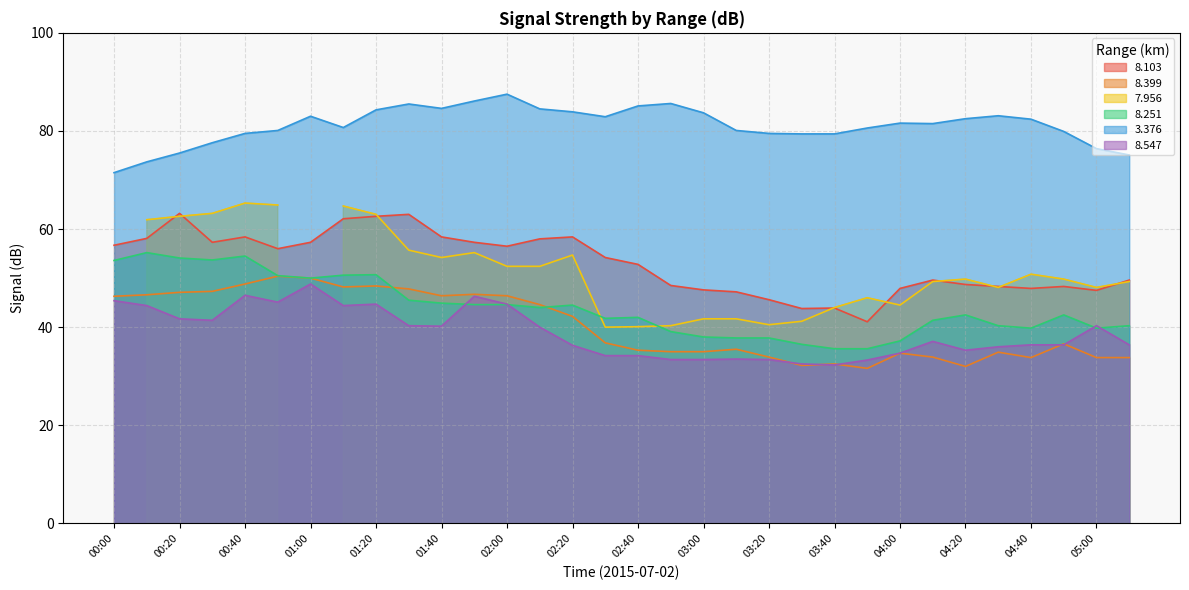

Which series has the widest spread of values?

8.103